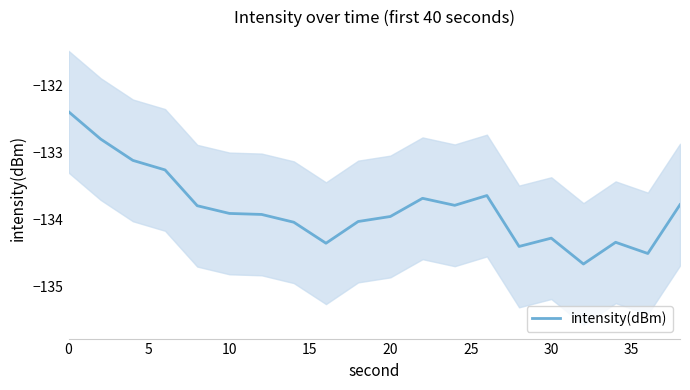

What is the maximum value for intensity(dBm)?

-132.4